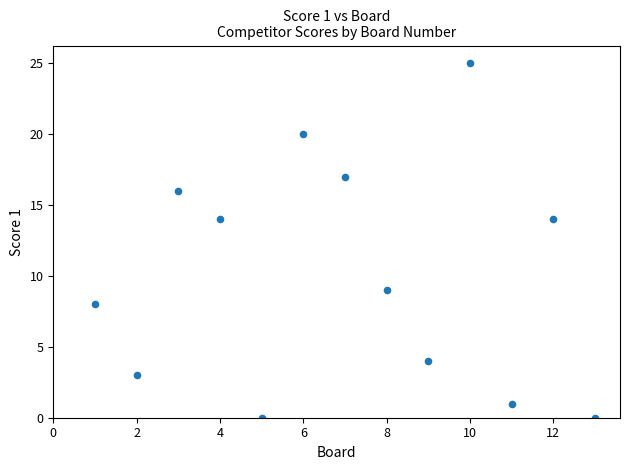

What is the range of Y values (max minus min)?

25